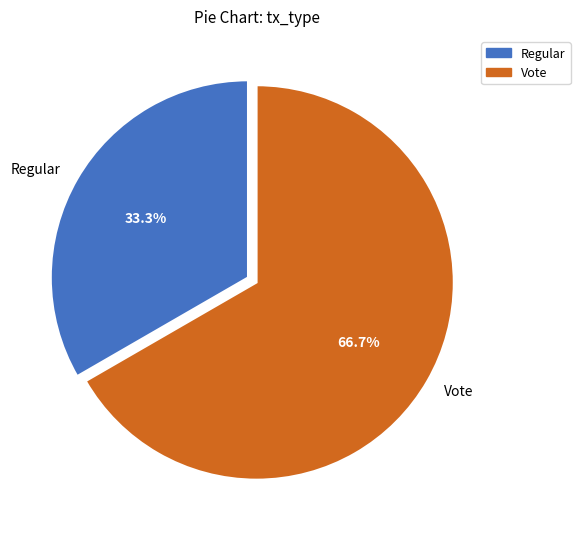

Rank the categories by value from highest to lowest.

Vote, Regular